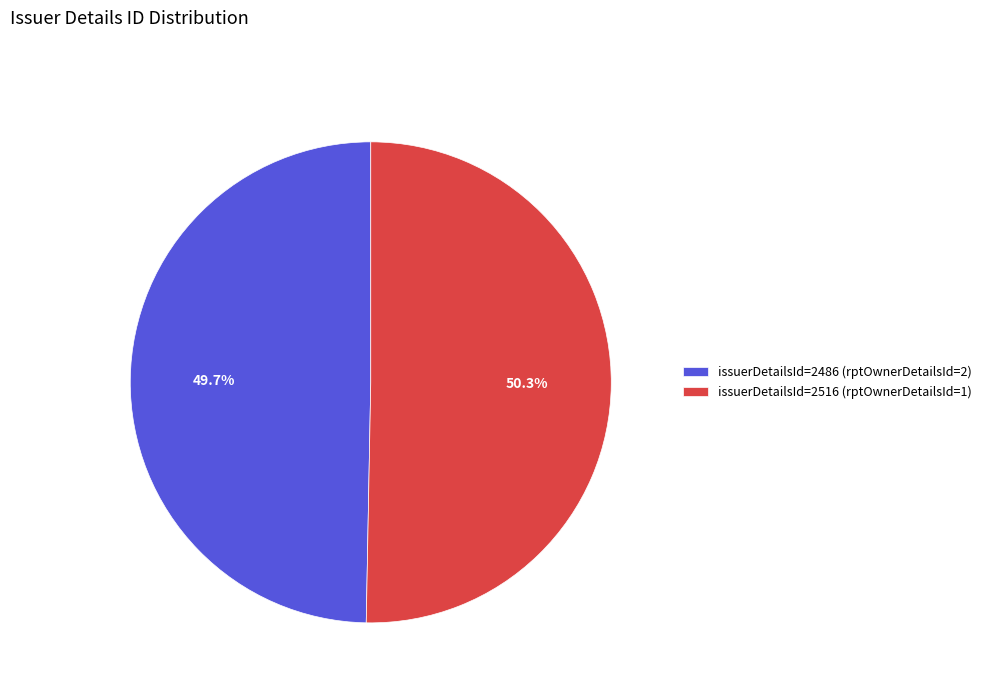

How many segments does this pie chart have?

2